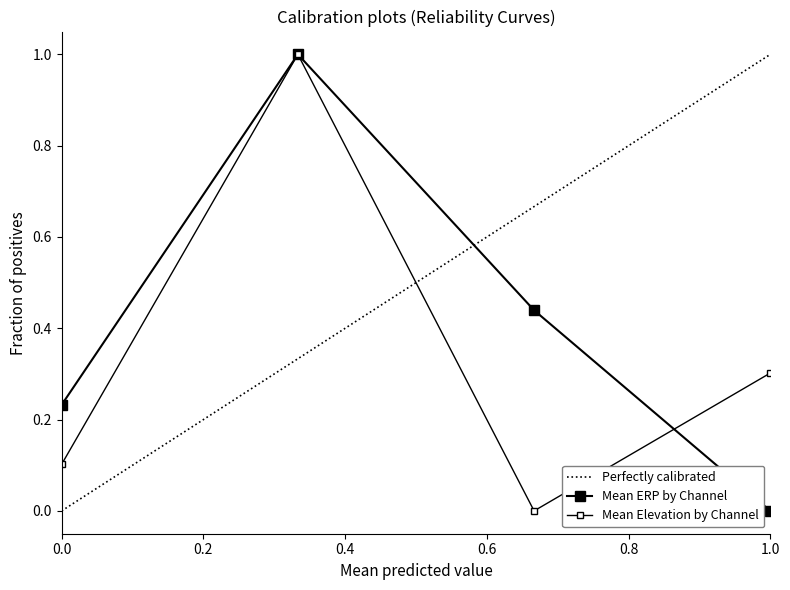

What is the difference between the maximum and minimum values in the Mean Elevation by Channel series?

1.0